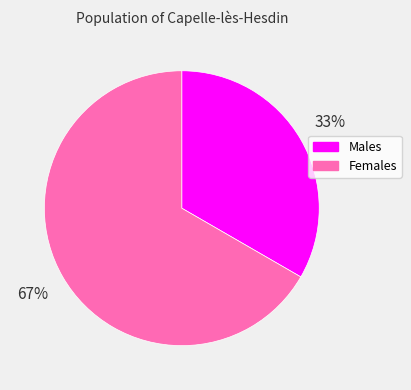

To the nearest percent, what is the average slice percentage?

50%